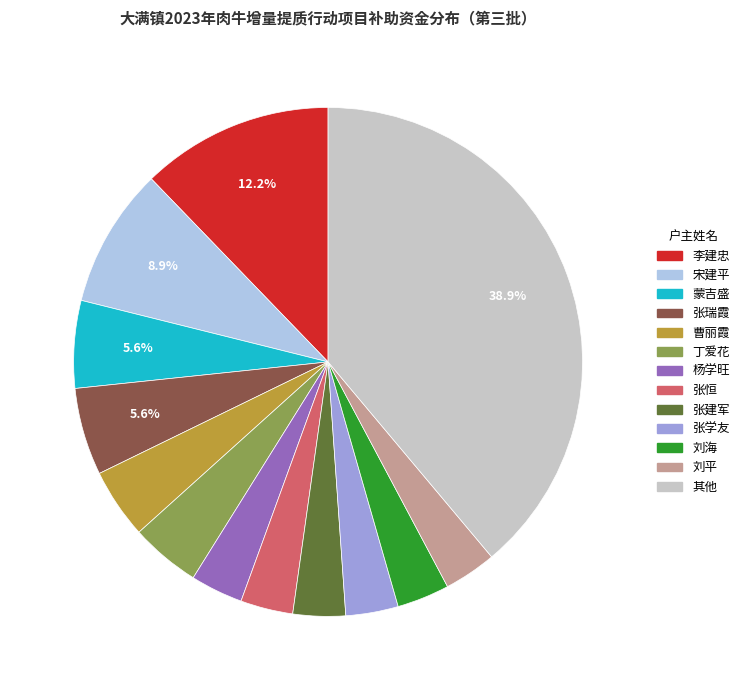

Which slice is the largest?

其他